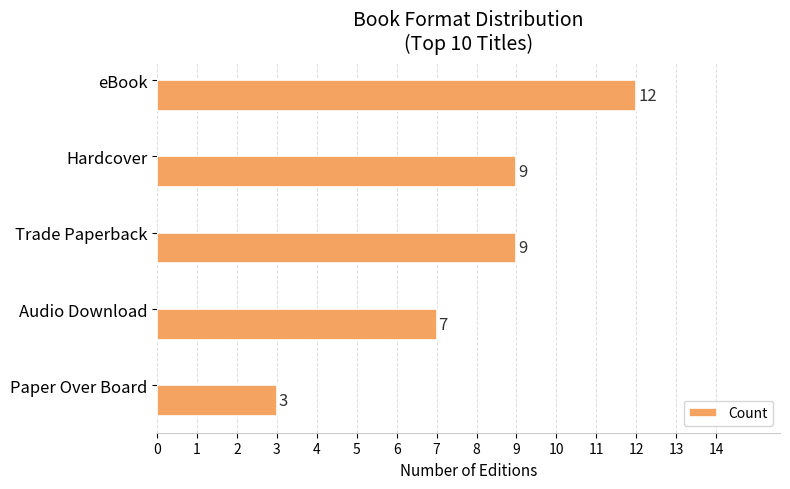

The value at Audio Download is 12. True or false?

False